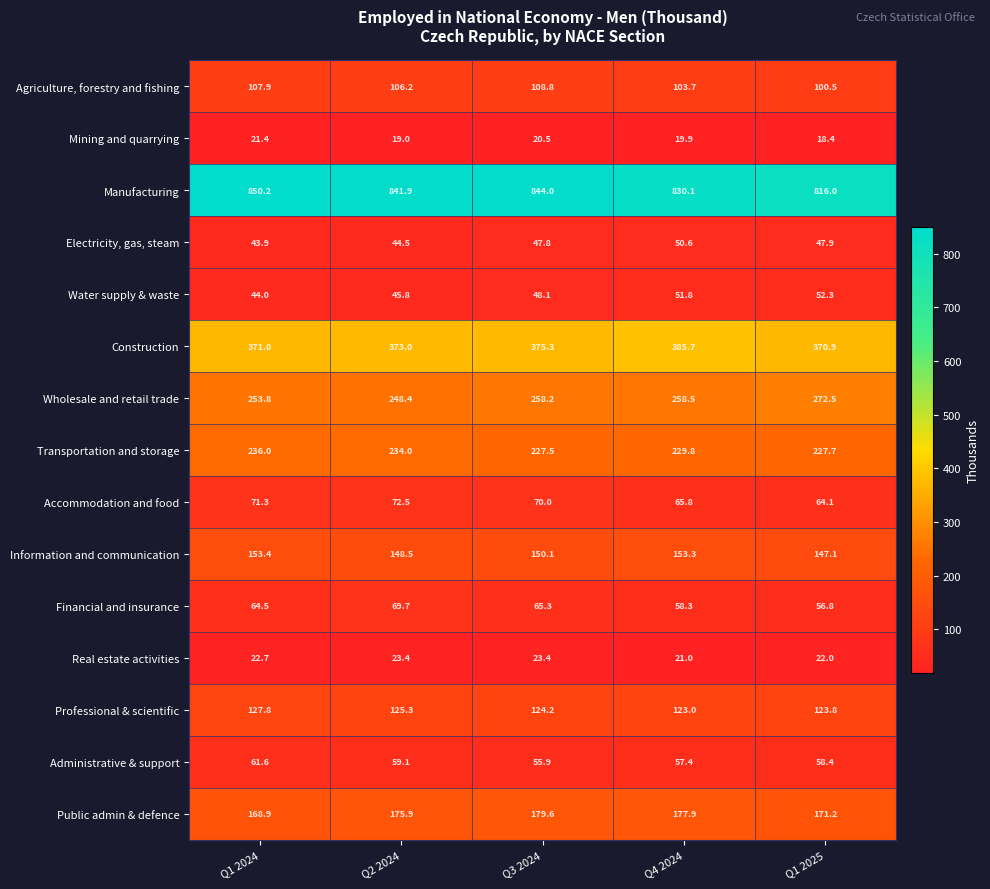

True or false: Financial and insurance has a value of 98.7 at Q3 2024.

False